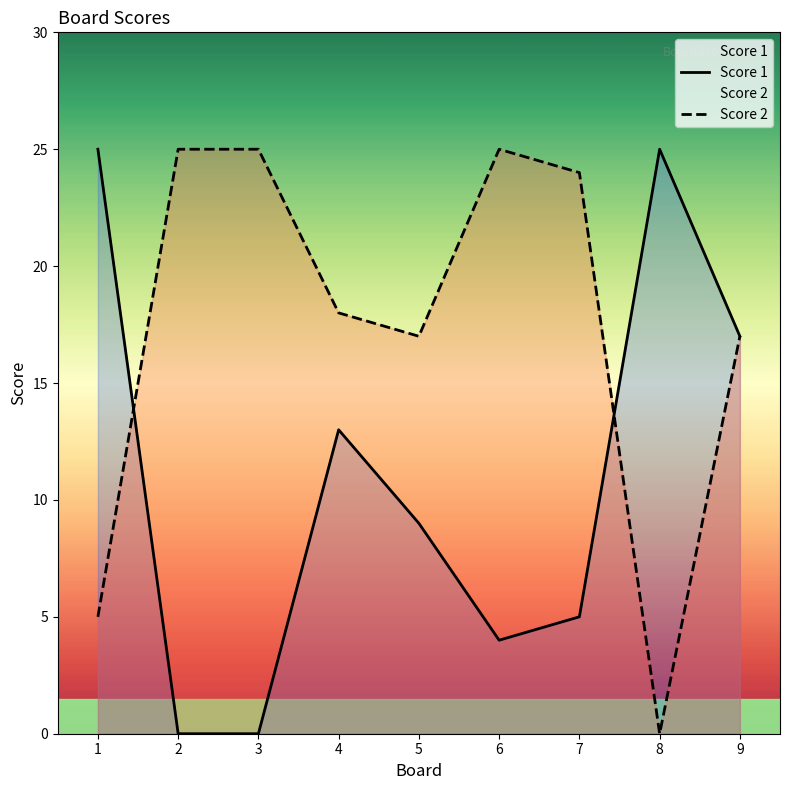

How many data points in Score 1 are above 9?

4